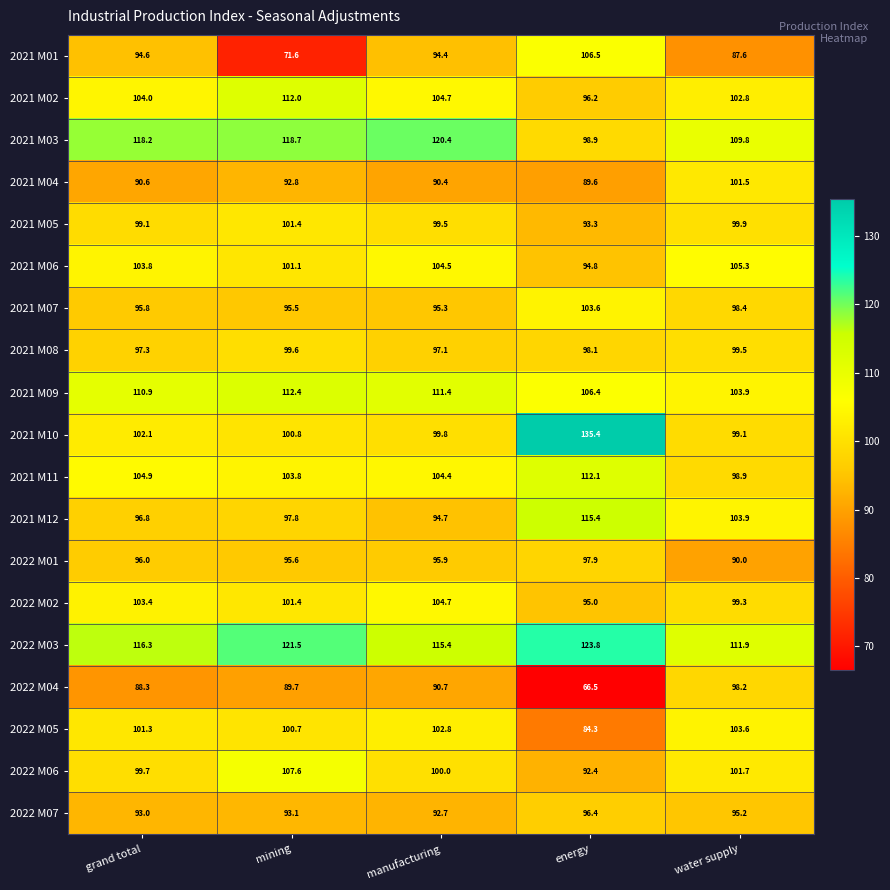

Which series has the largest total across all categories?

2022 M03